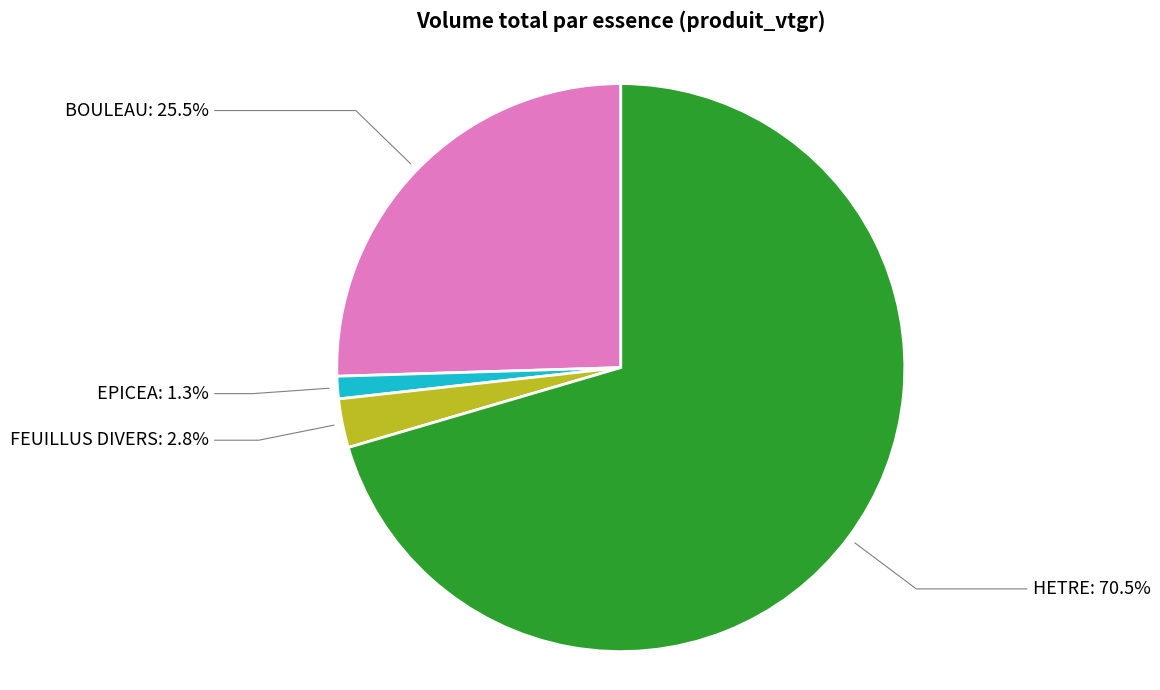

Count the number of slices in the pie.

4